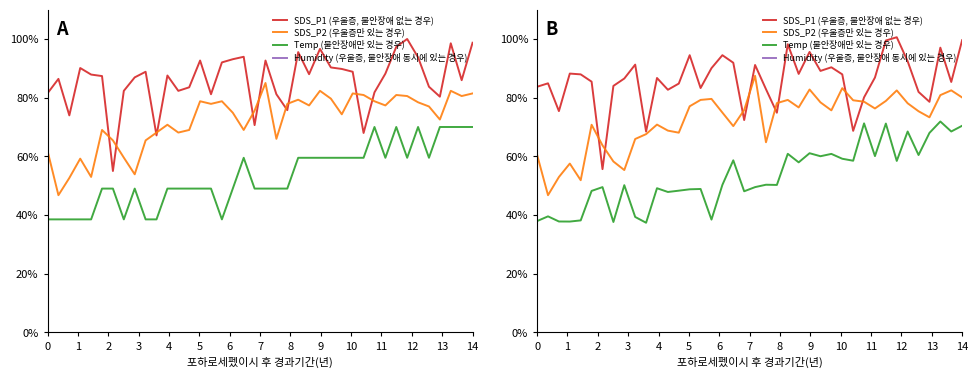

Is the value of SDS_P2 (우울증만 있는 경우) at 21 greater than the value of Temp (불안장애만 있는 경우) at 27?

Yes